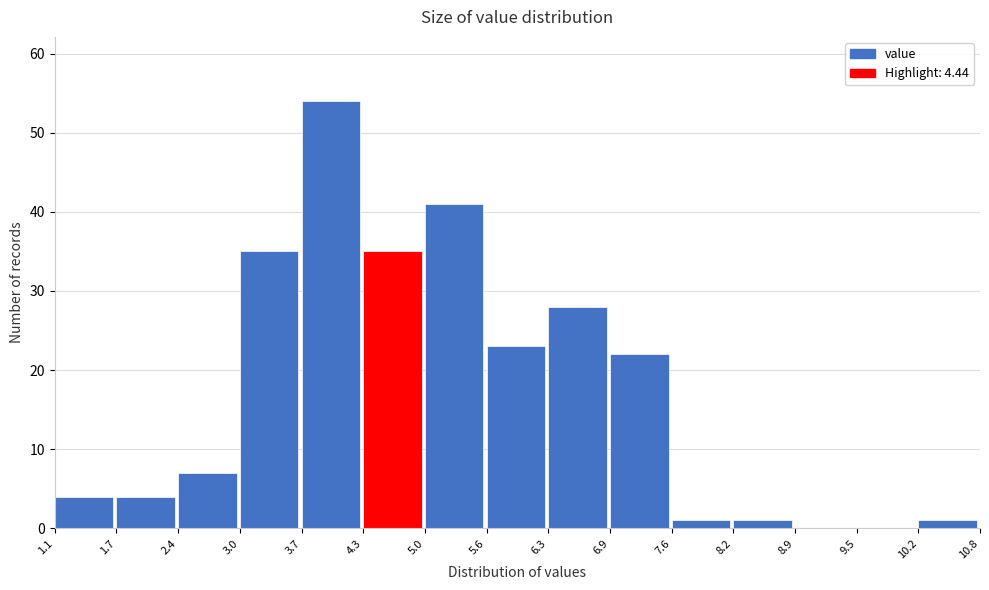

Over which range of the x-axis is the bar tallest?

3.7 to 4.3